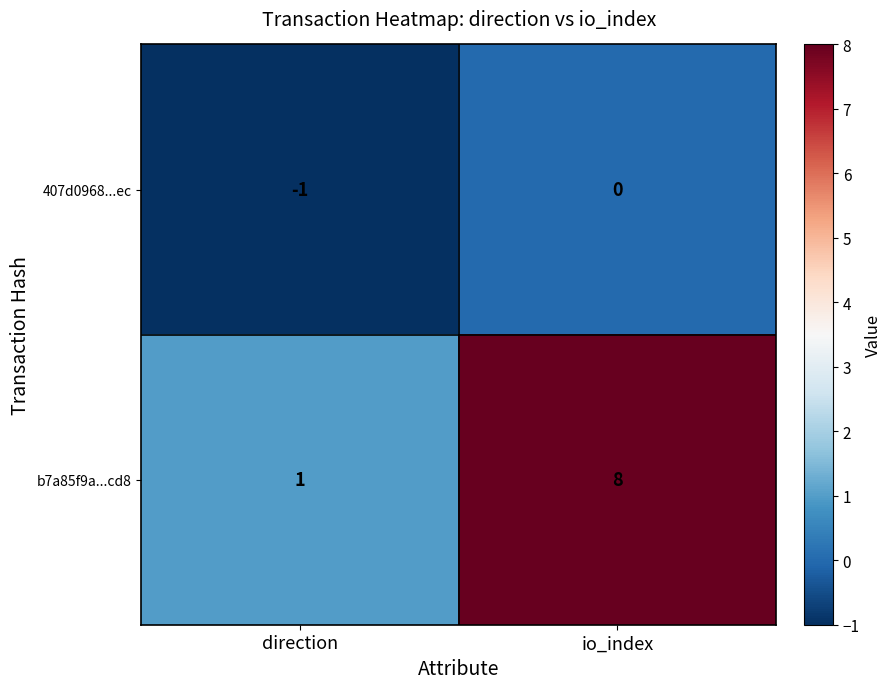

The value of 407d0968...ec at io_index is 0. True or false?

True